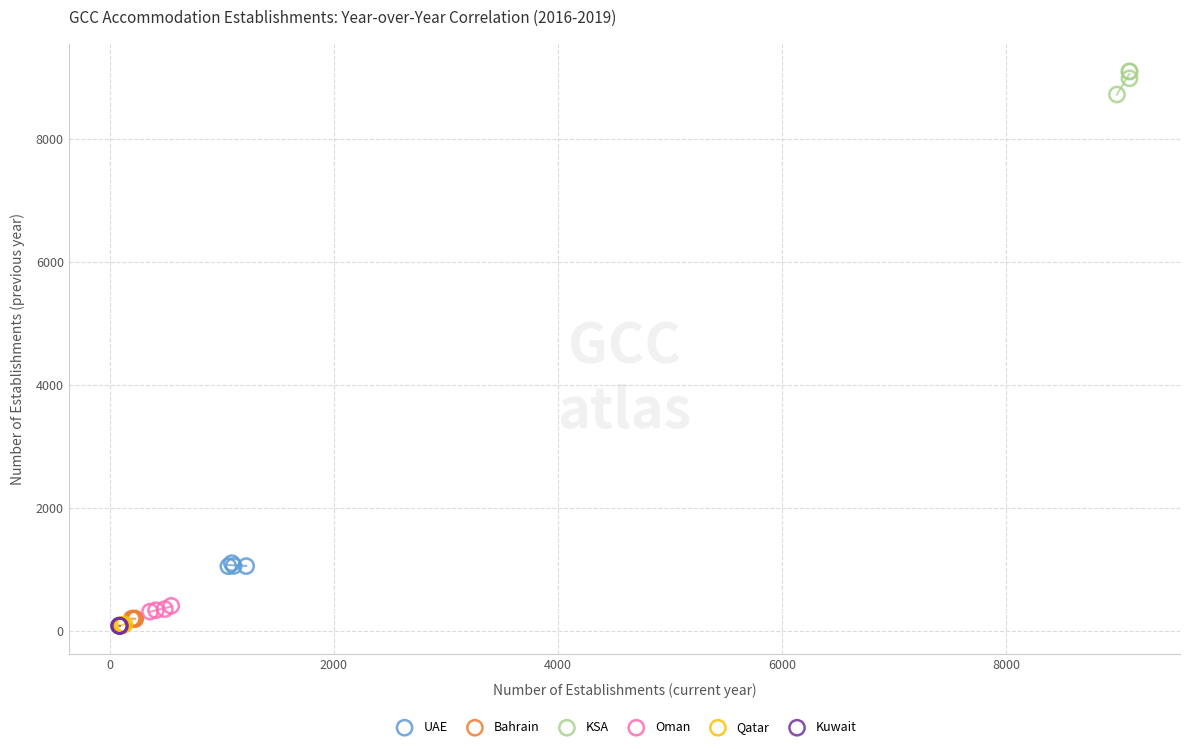

Which series has the widest spread of Y values?

KSA